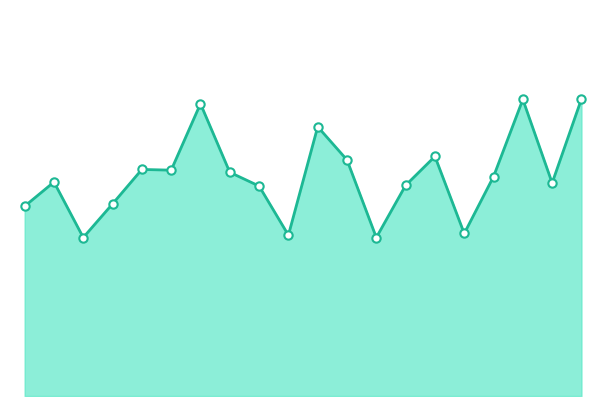

At which category does the chart reach its peak across all series?

06:59